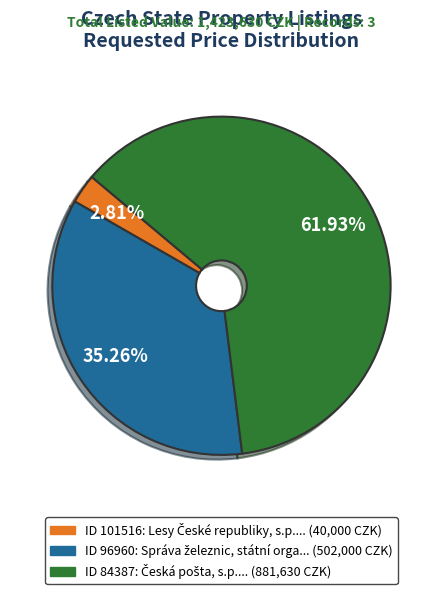

Does any single category account for the majority?

Yes